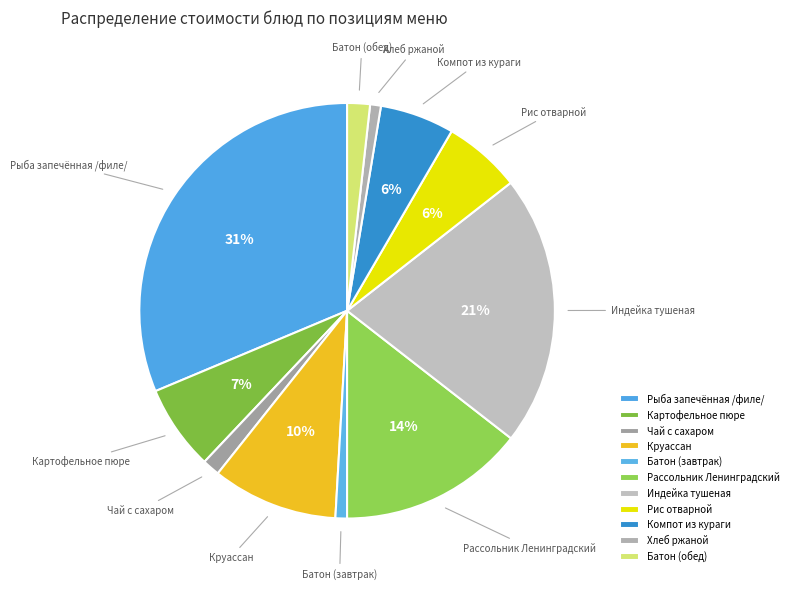

What is the largest slice in the pie chart?

Рыба запечённая /филе/